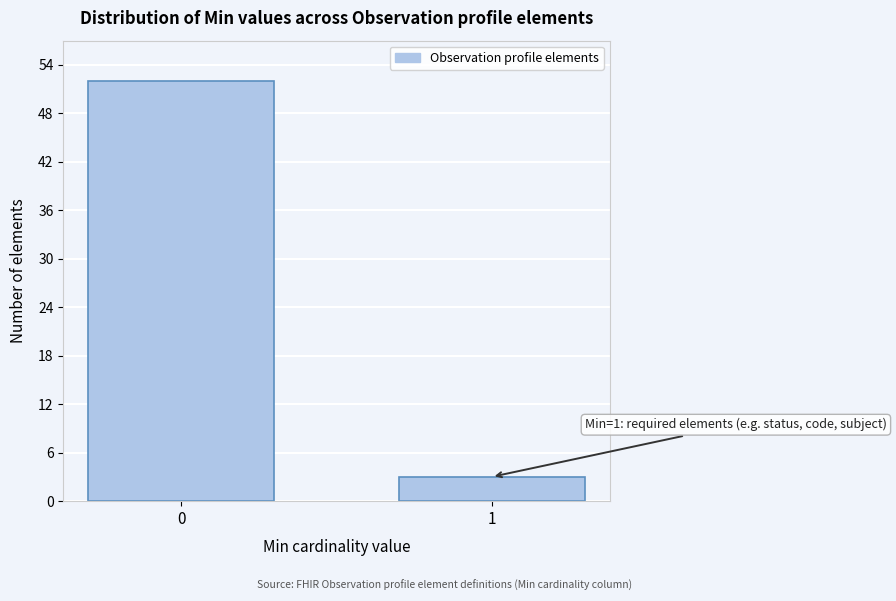

Reading left to right, extract all data points from this chart.

0=52	1=3